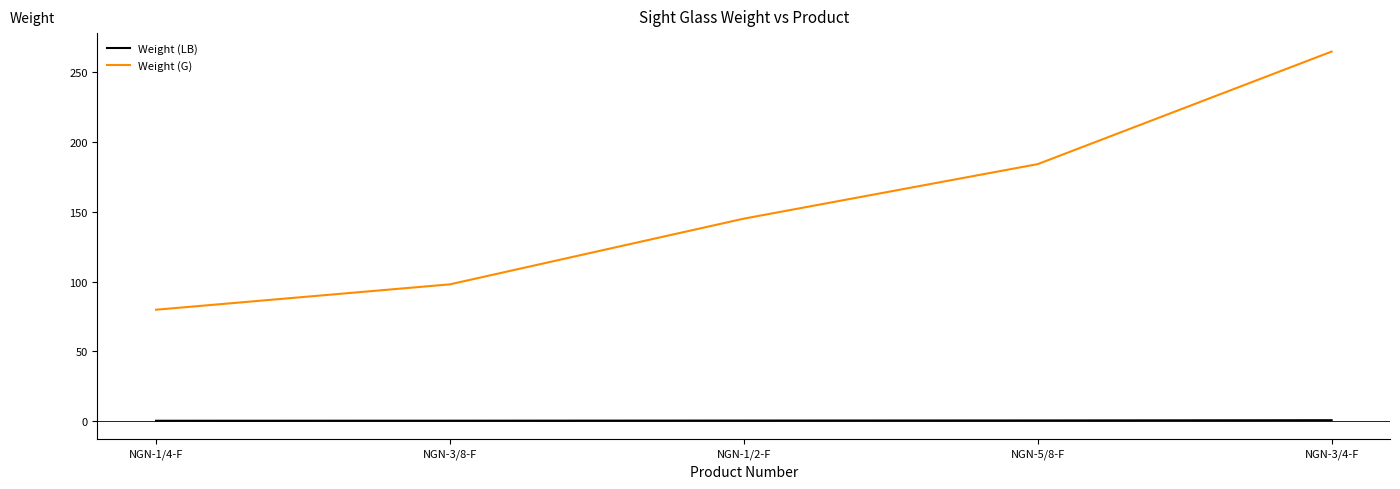

Is it true that Weight (G) equals 142.7 at NGN-1/4-F?

False